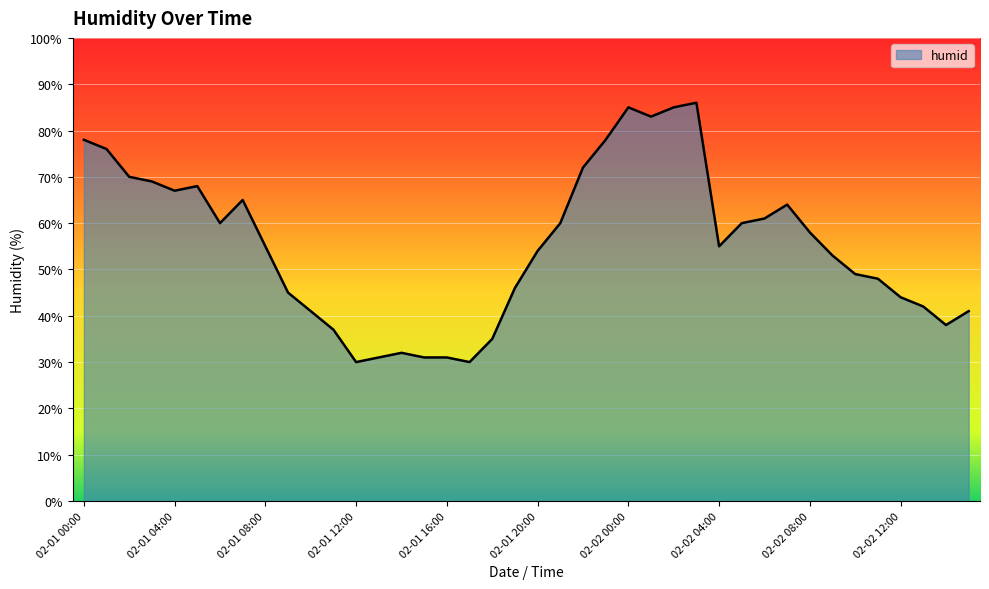

What is the difference between the maximum and minimum values?

56